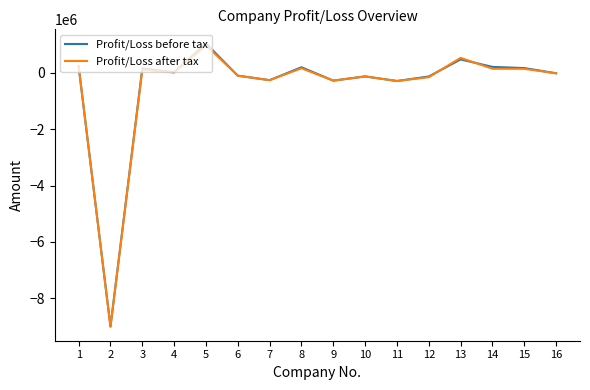

Which series has the widest spread of values?

Profit/Loss before tax